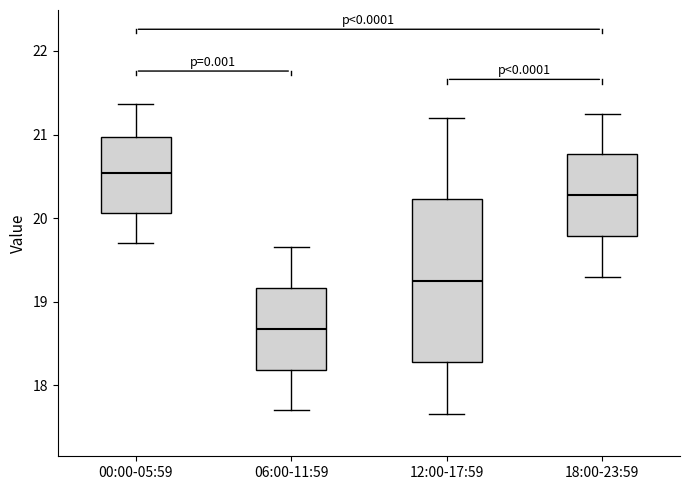

Comparing the boxes themselves (not the whiskers), which one is the tallest?

12:00-17:59